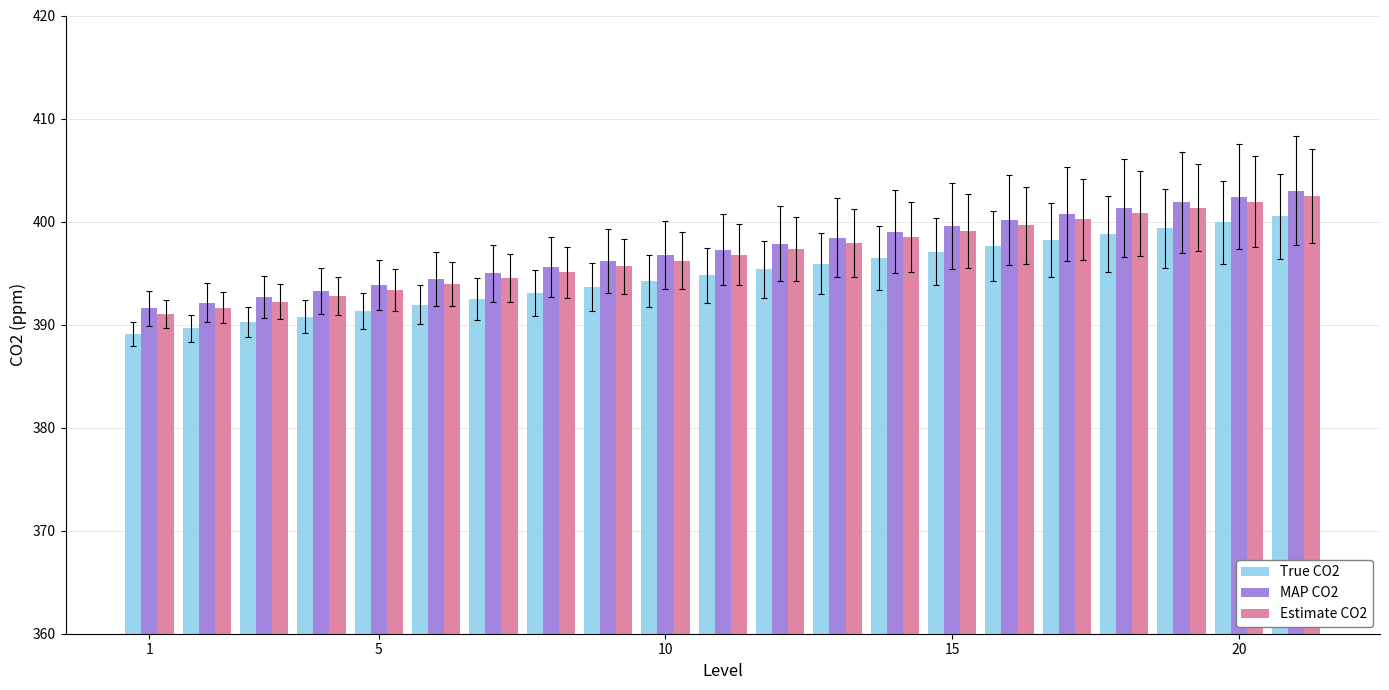

Count the number of categories in the chart.

21